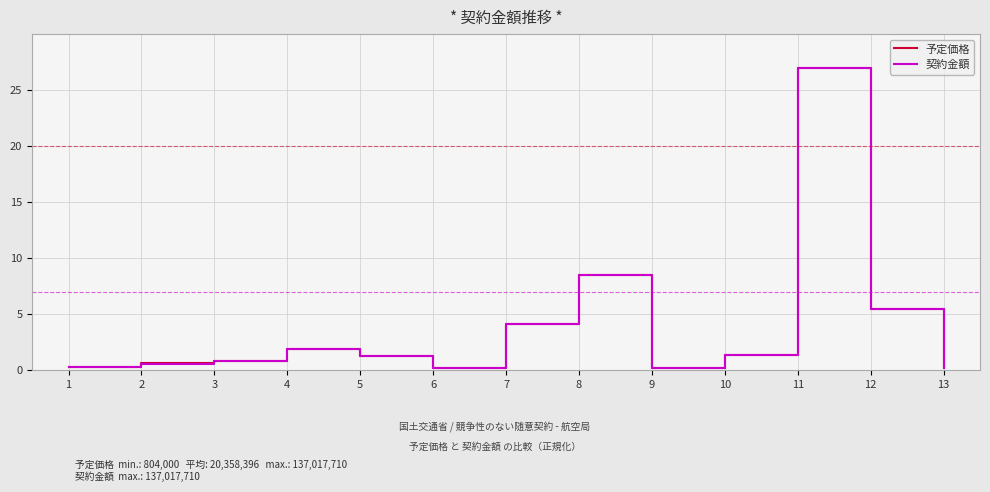

Which label corresponds to the largest value in the chart?

11